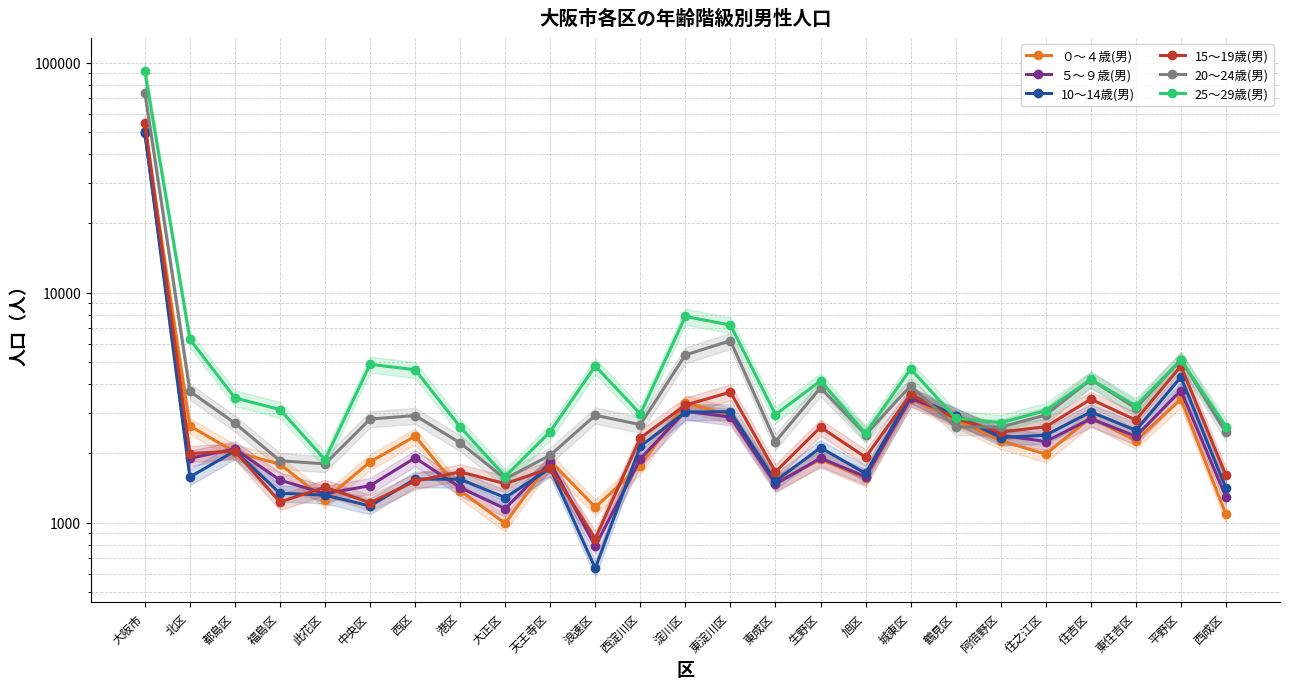

How many values in the 25～29歳(男) series exceed 3220?

12